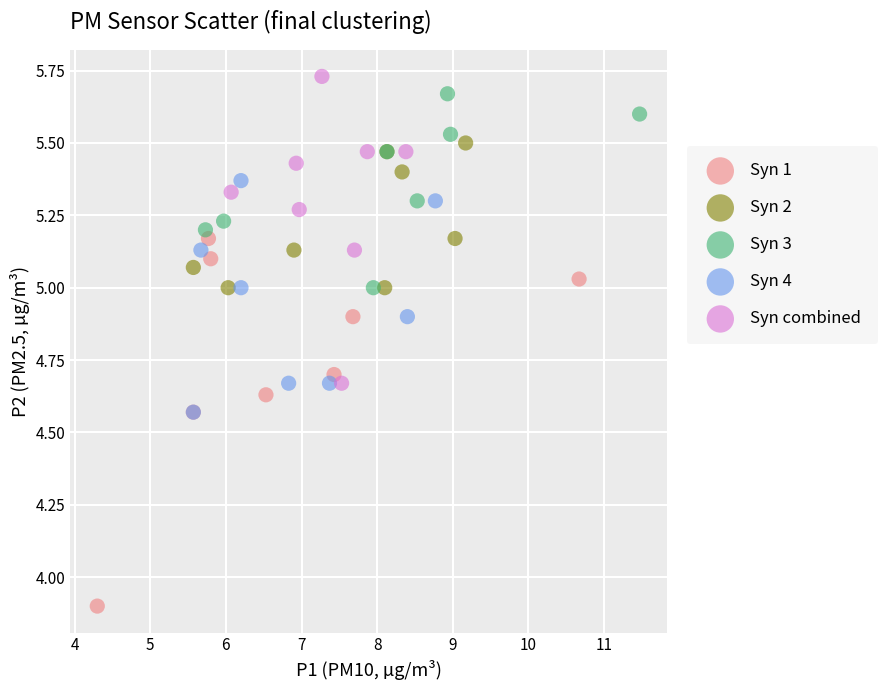

Which series reaches the minimum Y coordinate?

Syn 1